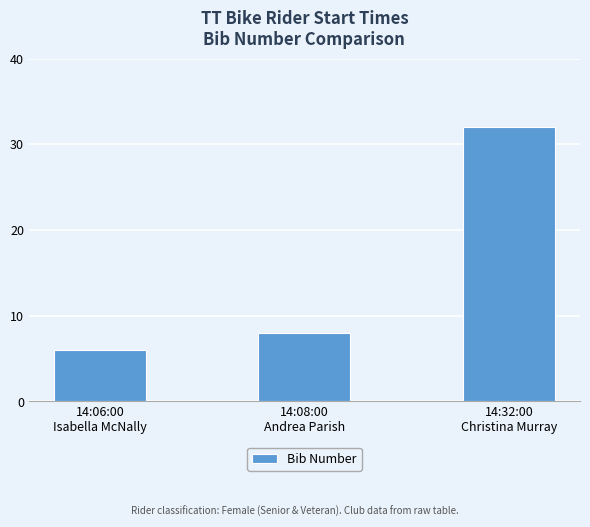

What is the greatest value displayed?

32